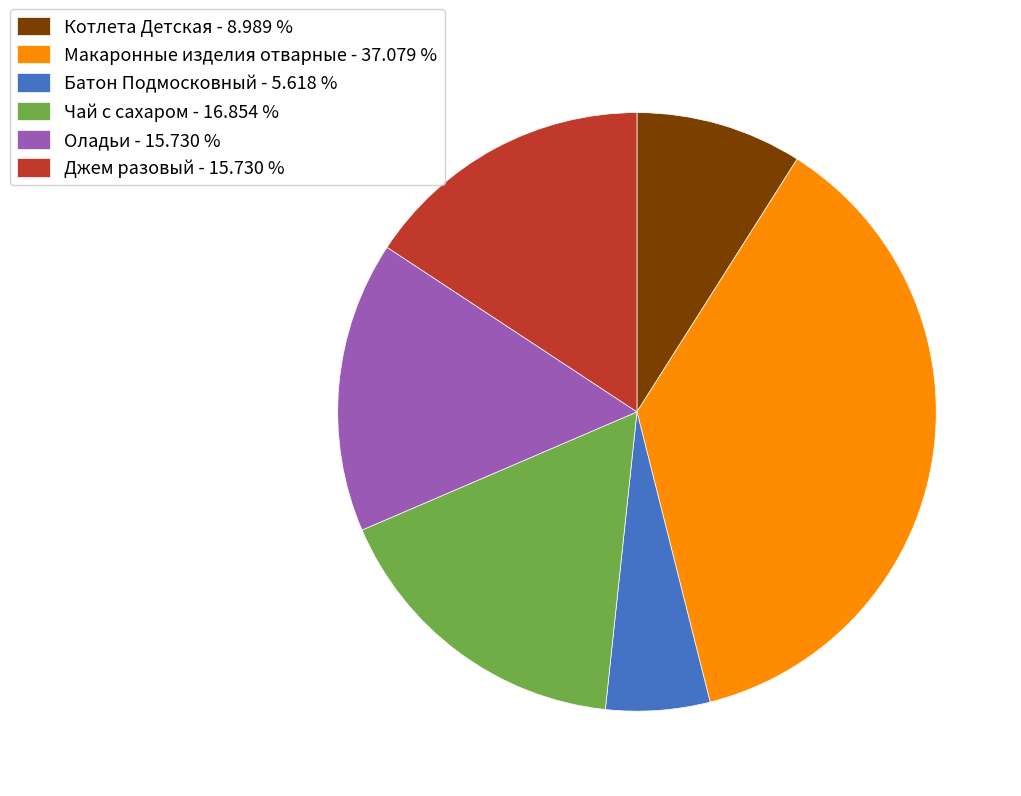

Does Джем разовый represent more than half of the total?

No